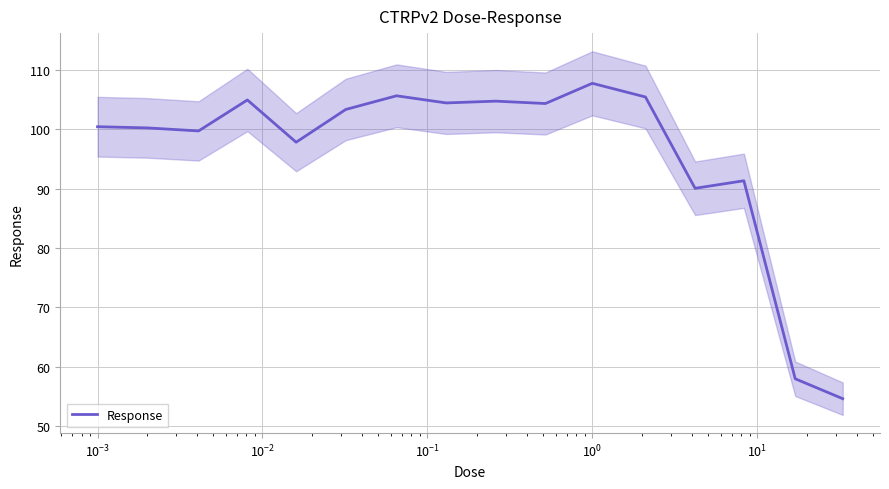

What is the maximum value for Response?

107.7